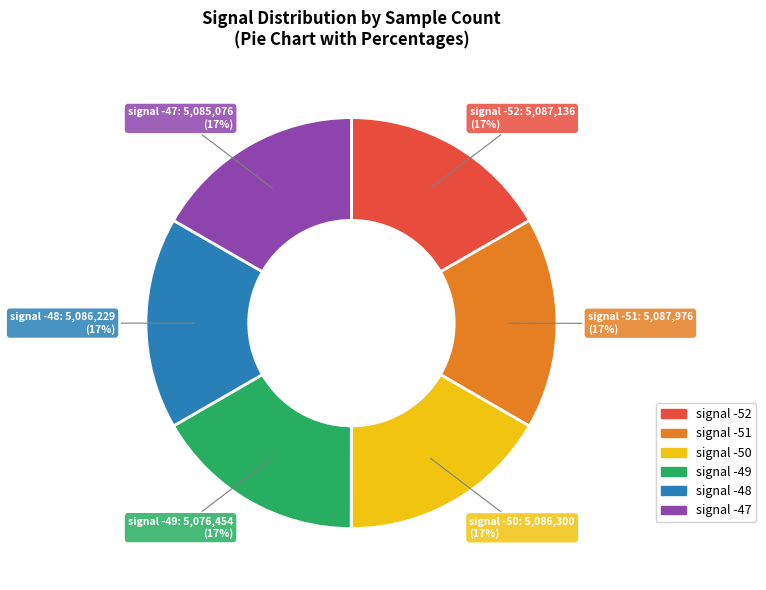

To the nearest percent, what is the average slice percentage?

17%